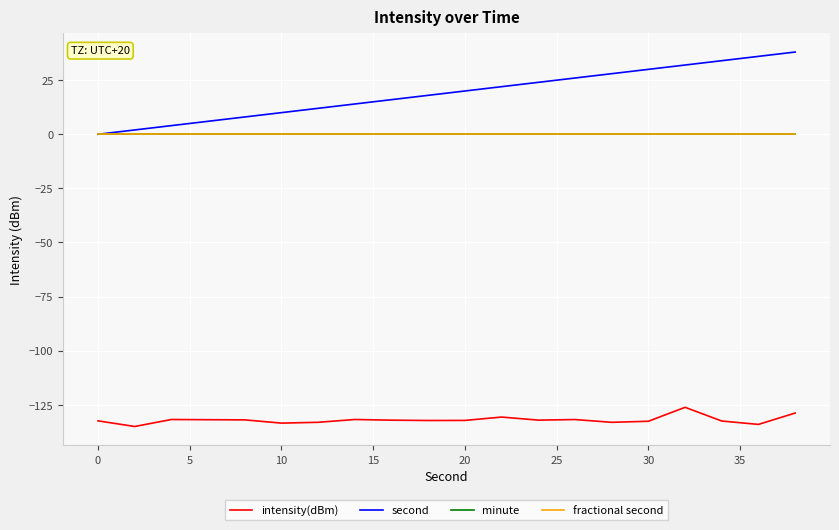

What is the difference between the maximum and minimum values in the intensity(dBm) series?

8.9